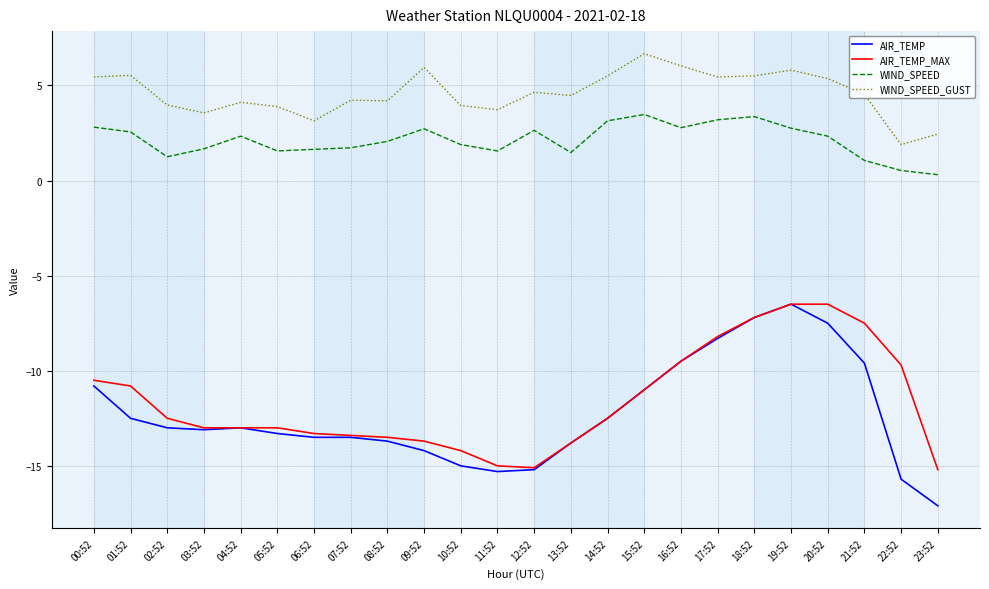

True or false: WIND_SPEED_GUST and AIR_TEMP_MAX cross at least once.

False